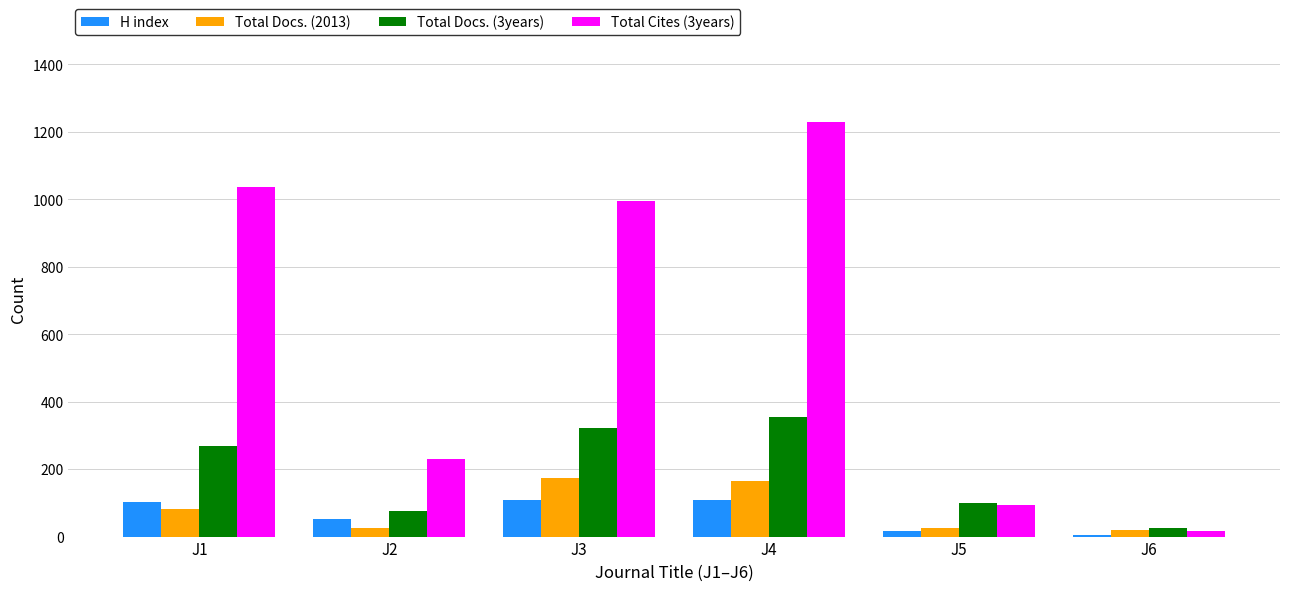

Which category has the highest value across all series?

J4